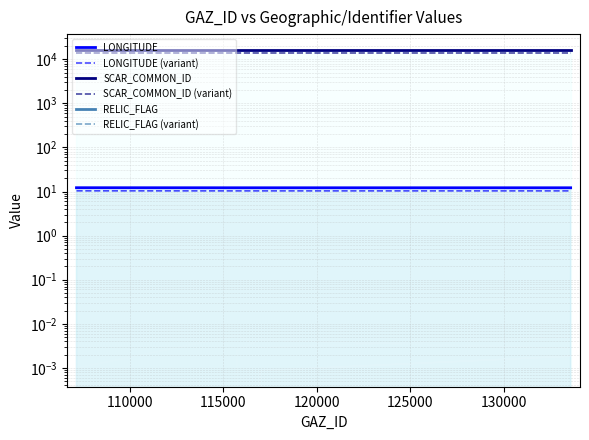

Between 105000 and 110000, which series saw the biggest shift?

LONGITUDE